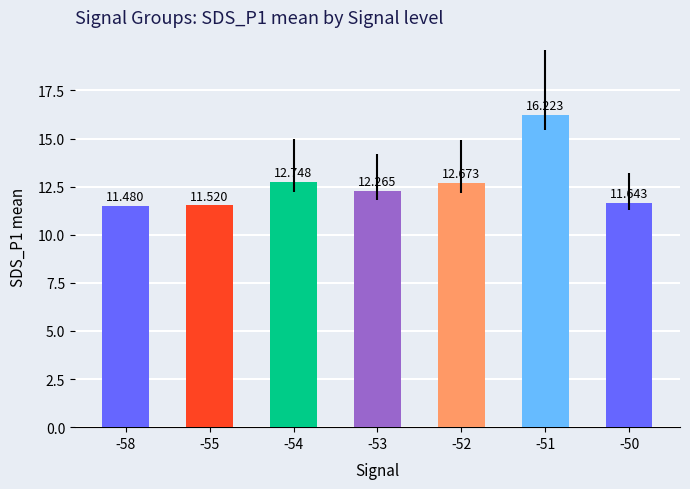

Where is the data nearest to the value 13?

-54